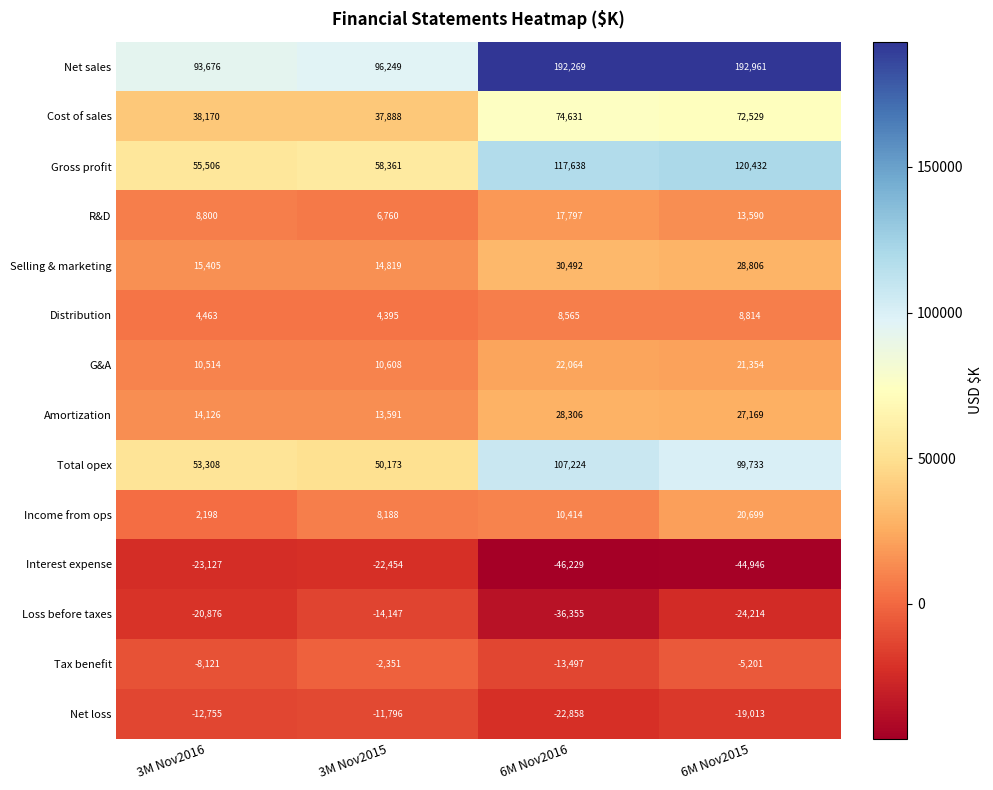

Which series has the largest total across all categories?

Net sales